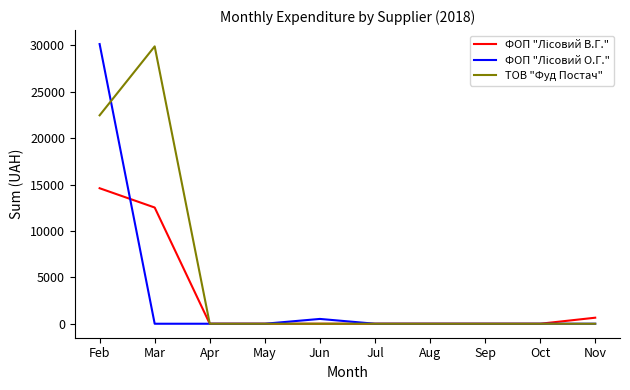

At which label is ТОВ "Фуд Постач" closest to 14952?

Feb